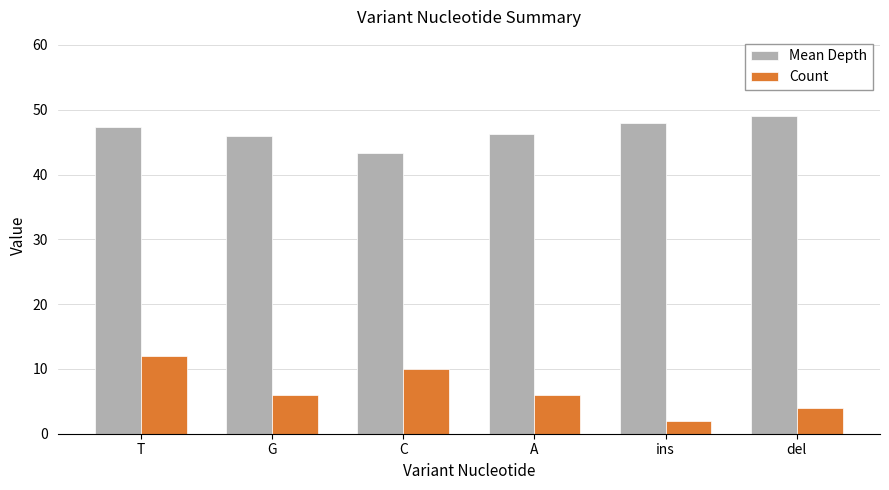

The value of Mean Depth at T is 47.3. True or false?

True